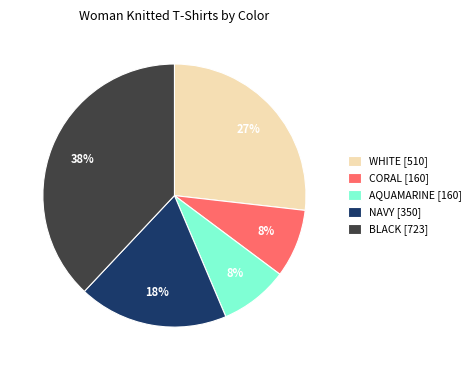

Which slice is the largest?

BLACK